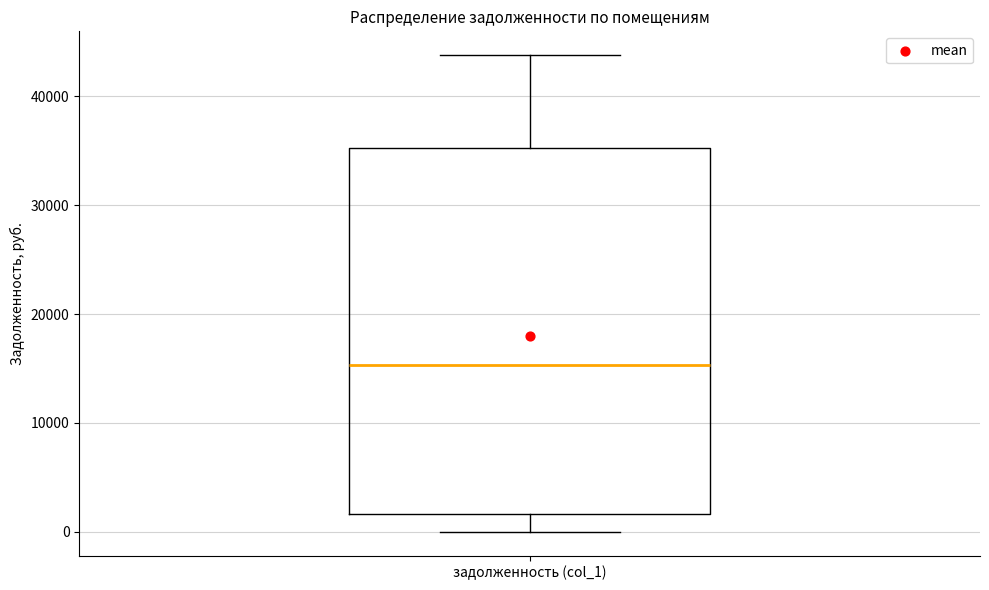

Read this box plot against the y-axis: the position of the median line, the range covered by the box, and the ends of both whiskers. The values are not printed on the chart, so give them approximately, as read against the axis.

median 15000, box 2000 to 35000, whiskers 0 to 44000